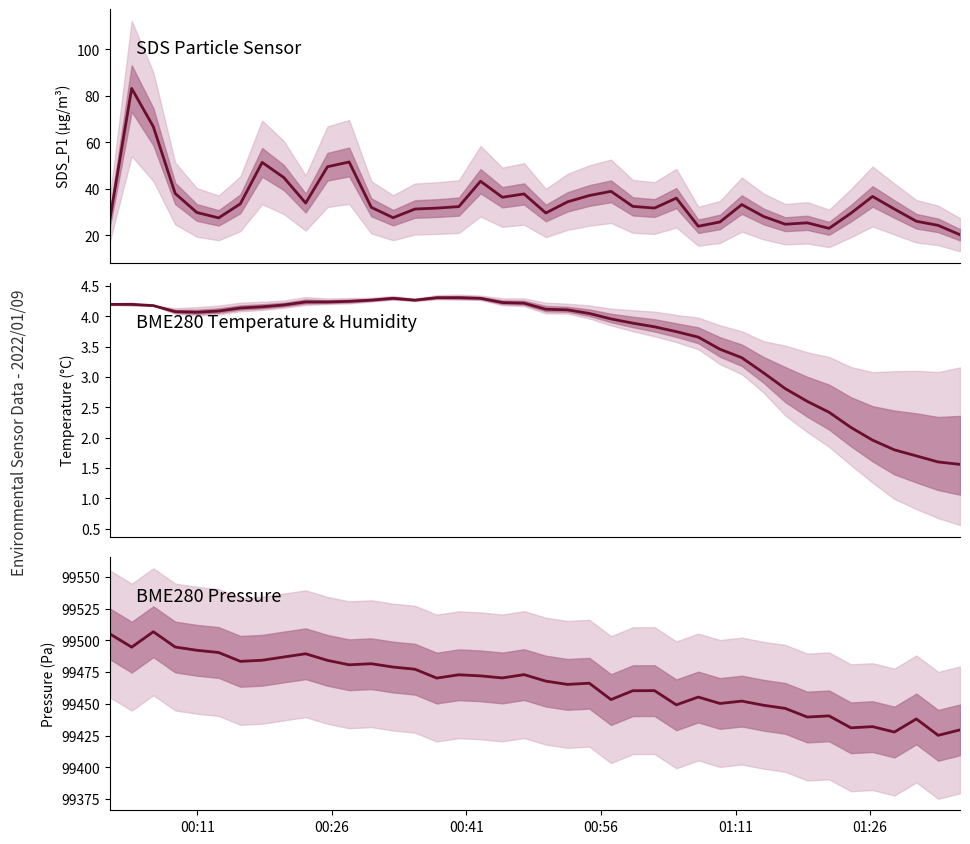

Reading right to left, list all the values displayed in this chart.

SDS_P1: 20.3	24.3	26.1	31.3	36.8	29.5	23.0	25.4	24.8	28.1	33.2	25.8	23.9	36.0	31.8	32.5	39.0	37.1	34.4	29.6	37.8	36.4	43.3	32.4	31.7	31.3	27.6	32.1	51.6	49.5	33.9	44.9	51.4	33.6	27.5	29.9	38.0	66.8	83.2	27.2
BME280_temperature: 1.6	1.6	1.7	1.8	2.0	2.2	2.4	2.6	2.8	3.1	3.3	3.5	3.7	3.8	3.8	3.9	4.0	4.0	4.1	4.1	4.2	4.2	4.3	4.3	4.3	4.3	4.3	4.3	4.2	4.2	4.2	4.2	4.2	4.1	4.1	4.1	4.1	4.2	4.2	4.2
BME280_pressure: 99429.5	99425.2	99438.1	99427.8	99432.1	99431.1	99440.5	99439.6	99446.4	99448.9	99452.2	99450.3	99455.4	99449.2	99460.4	99460.4	99453.4	99466.3	99465.3	99467.9	99473.1	99470.4	99472.1	99472.9	99470.3	99477.3	99479.0	99481.7	99480.8	99484.3	99489.5	99487.0	99484.4	99483.5	99490.5	99492.2	99494.8	99506.9	99494.7	99505.1